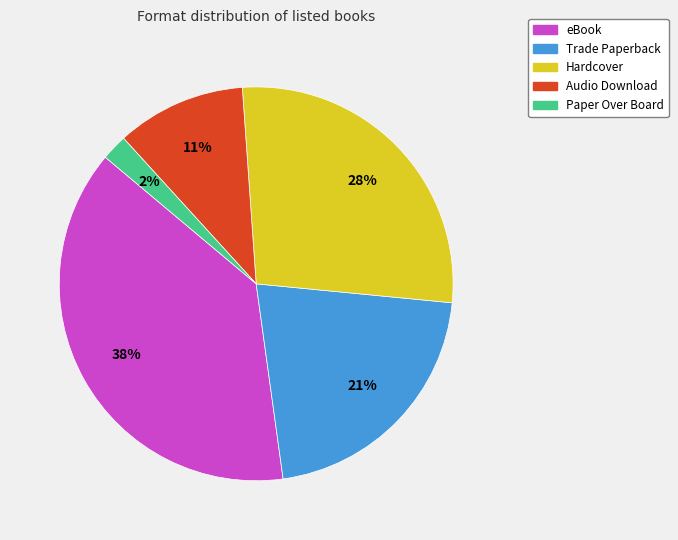

Which category has the smallest portion of the pie?

Paper Over Board